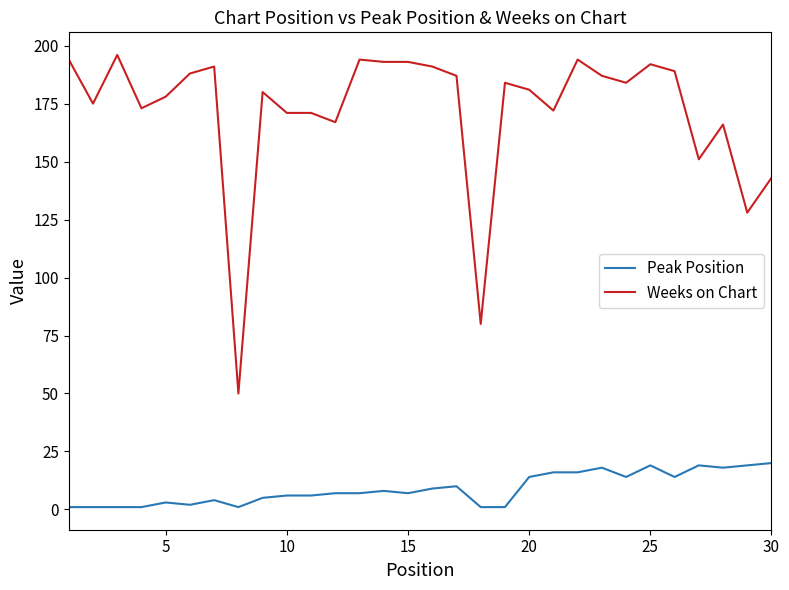

Which series has the largest total across all categories?

Weeks on Chart